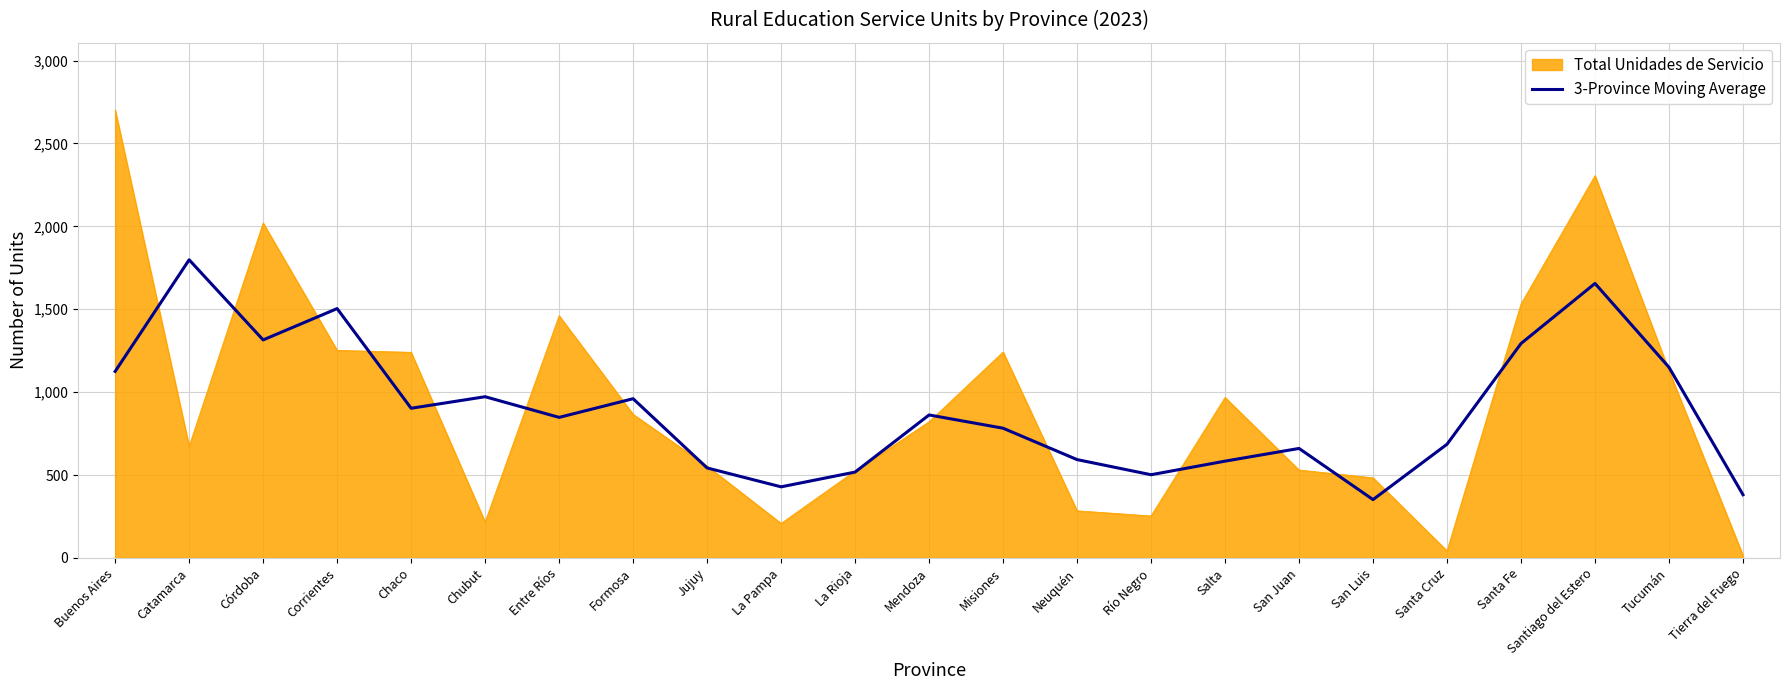

Rank the series at San Luis from lowest to highest value.

3-Province Moving Average, Total Unidades de Servicio